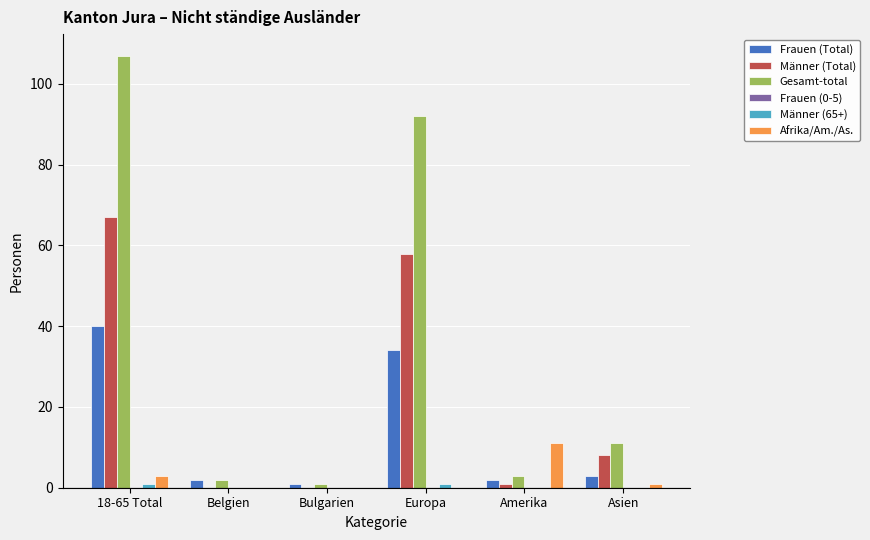

At which label is Gesamt-total closest to 54?

Europa